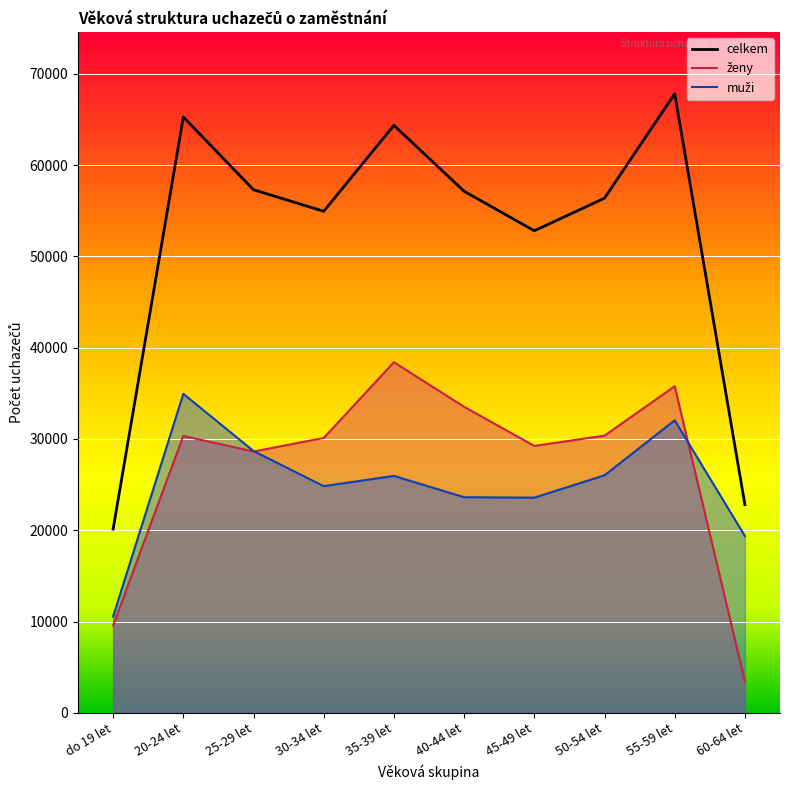

What is the smallest value displayed?

20132